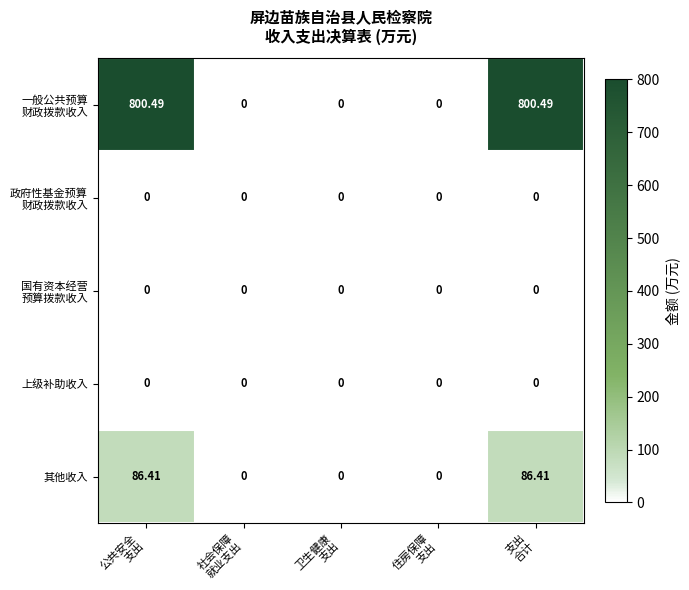

Which series has the widest spread of values?

一般公共预算 财政拨款收入